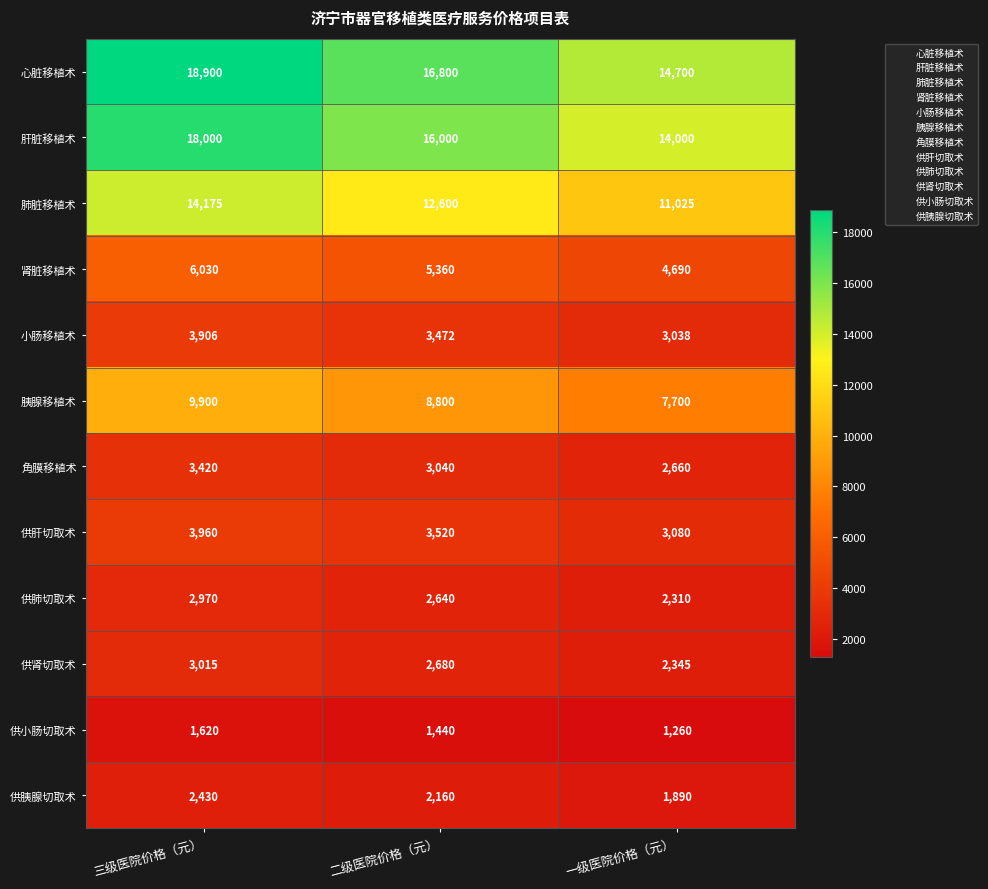

Which series has the widest spread of values?

心脏移植术